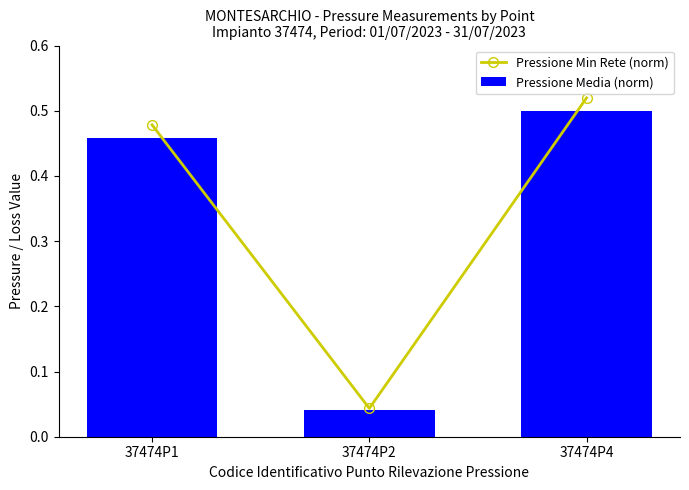

List the labels in order of Pressione Min Rete (norm) value, smallest first.

37474P2, 37474P1, 37474P4